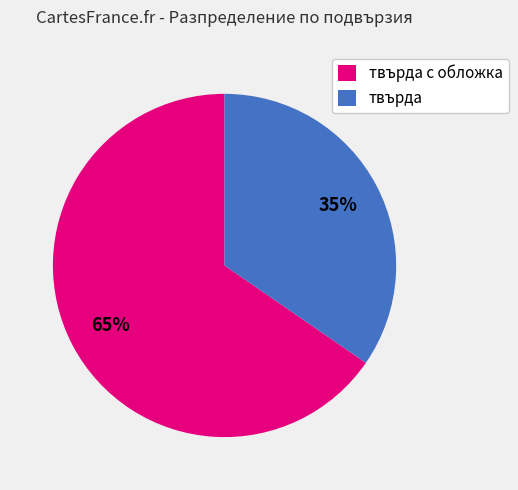

To the nearest percent, what portion does твърда represent?

35%